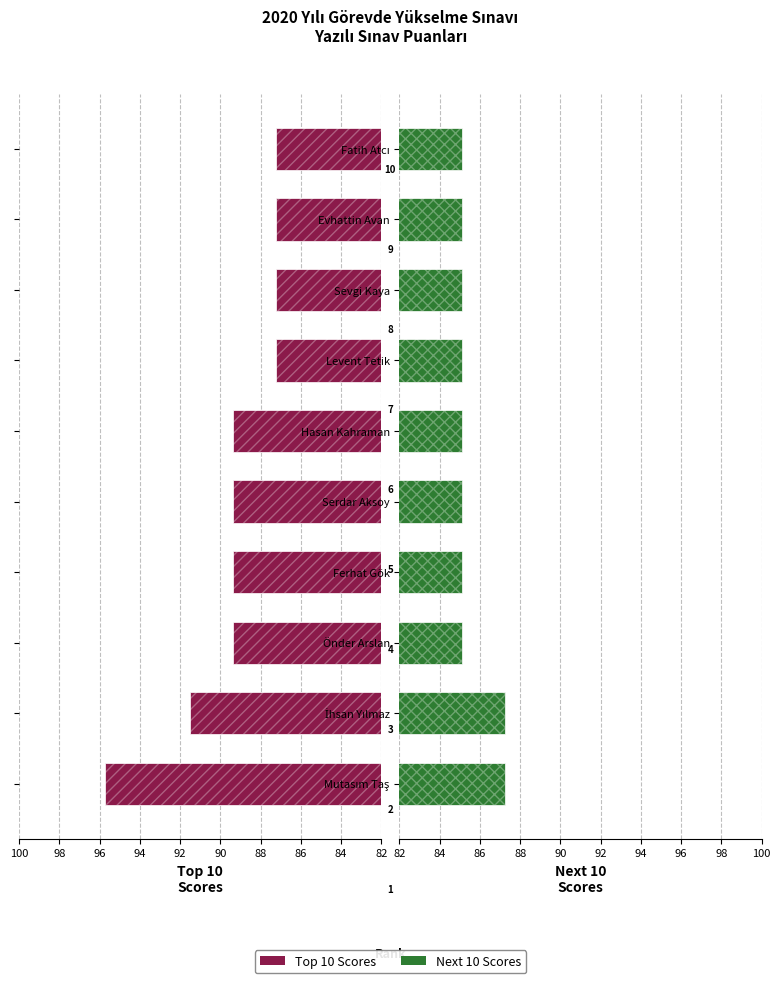

The Top 10 Scores series shows 121.2 at Fatih Atcı. True or false?

False